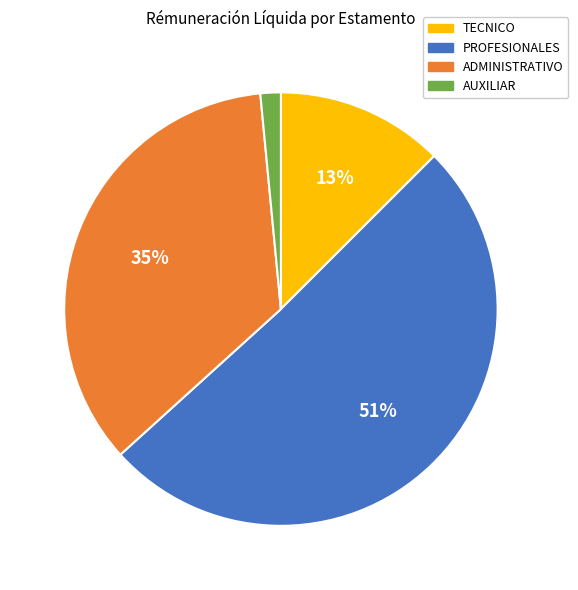

What is the largest slice in the pie chart?

PROFESIONALES